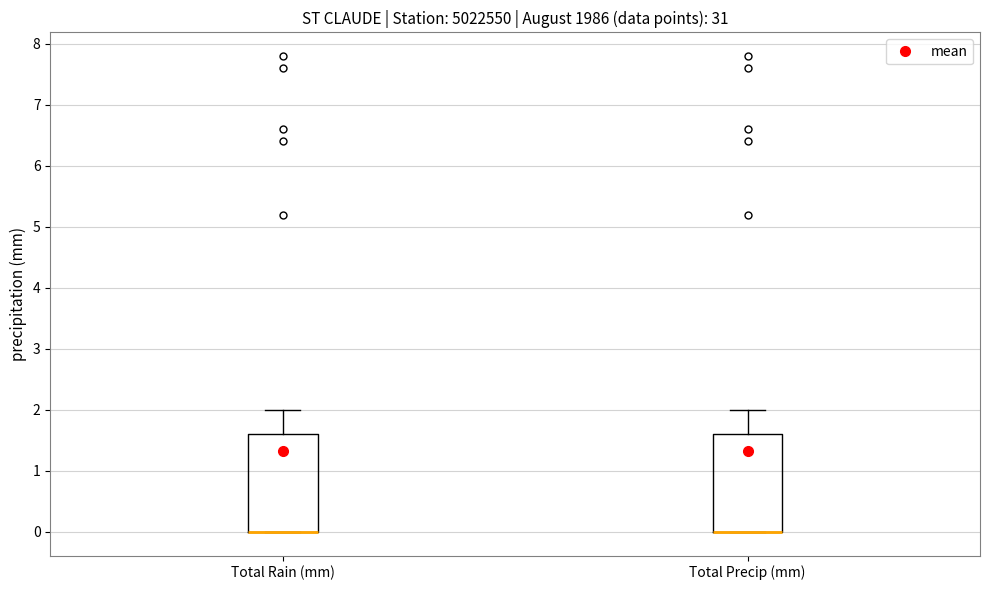

Reading left to right, read every box against the y-axis: the position of its median line, the range the box covers, and the ends of its whiskers. The values are not printed on the chart, so give them approximately, as read against the axis.

Total Rain (mm): median 0.0 (drawn on the box's lower edge), box 0.0 to 1.6, whiskers 0.0 to 2.0
Total Precip (mm): median 0.0 (drawn on the box's lower edge), box 0.0 to 1.6, whiskers 0.0 to 2.0